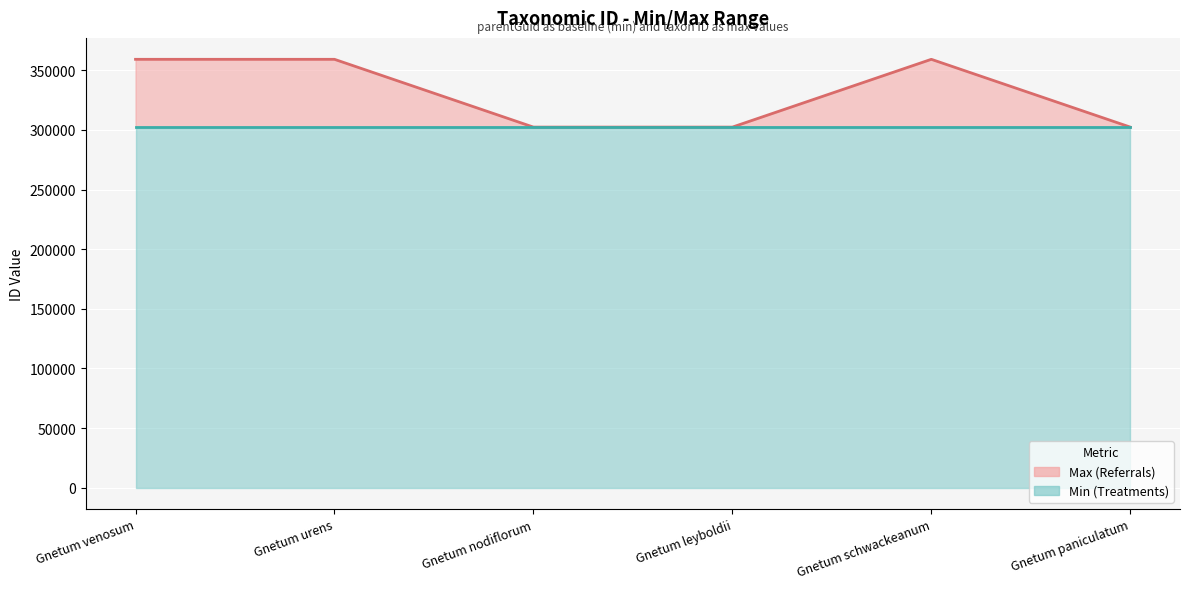

What is the difference between the maximum and second lowest values?

56847